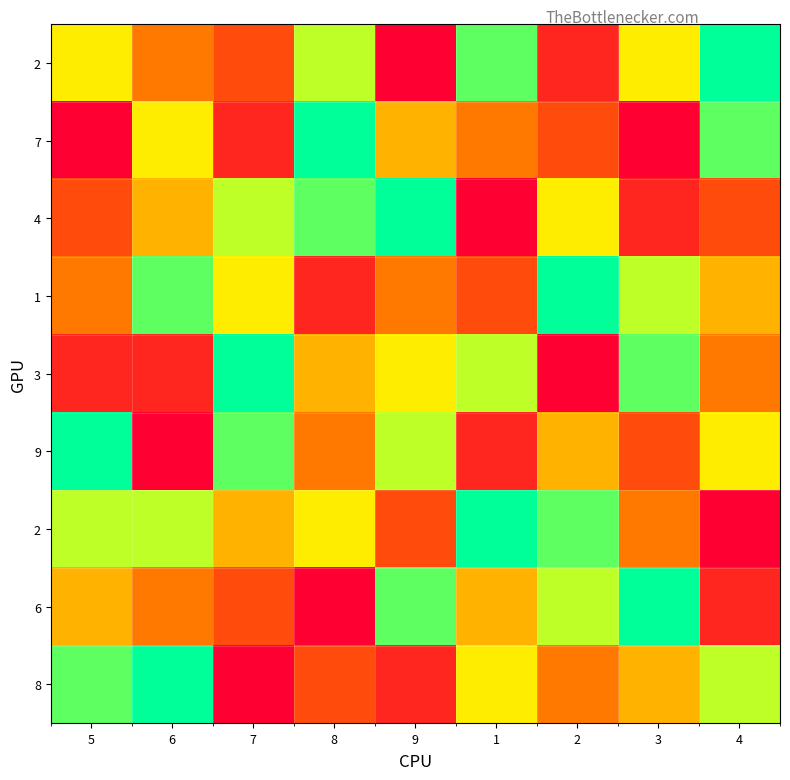

What is the difference between the highest and lowest values at 7?

8